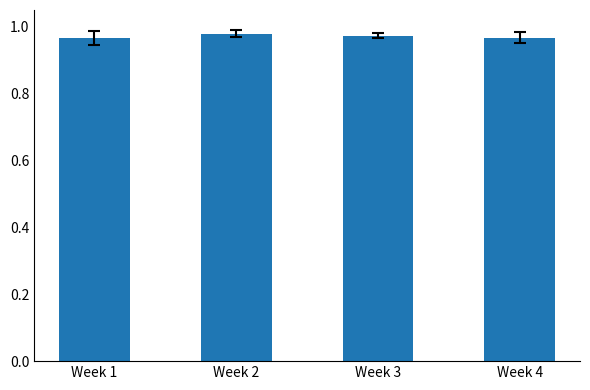

The value at Week 1 is 0.5. True or false?

False